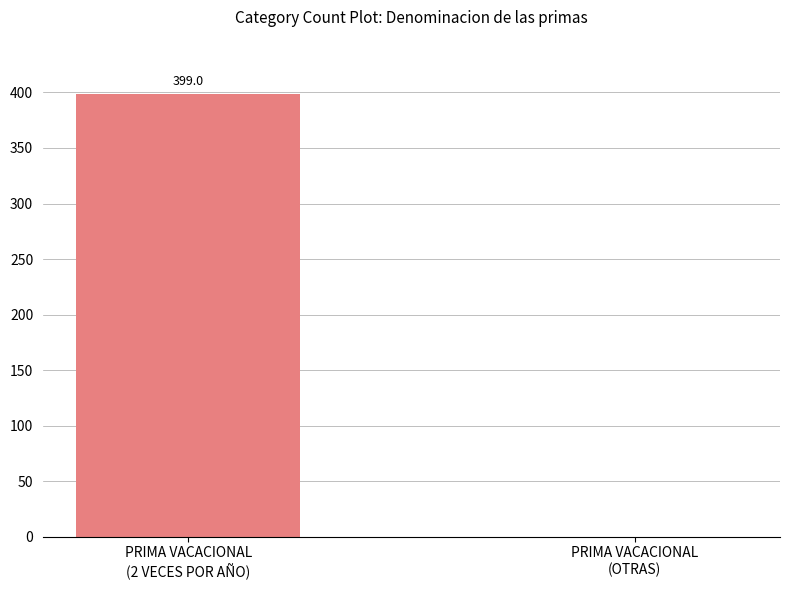

Between PRIMA VACACIONAL
(2 VECES POR AÑO) and PRIMA VACACIONAL
(OTRAS), which is larger?

PRIMA VACACIONAL
(2 VECES POR AÑO)